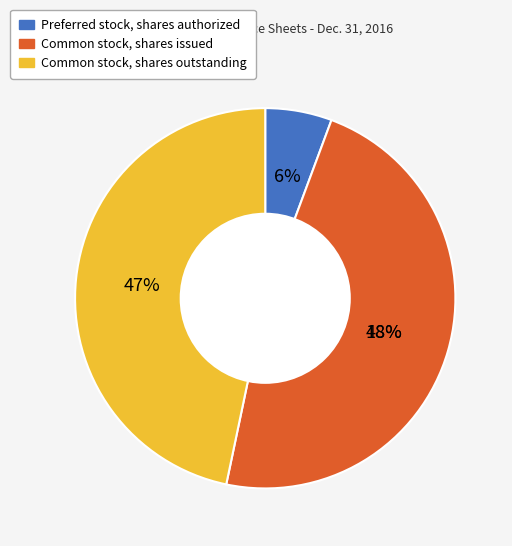

Is the sum of Preferred stock, shares authorized and Common stock, shares outstanding greater than half?

Yes